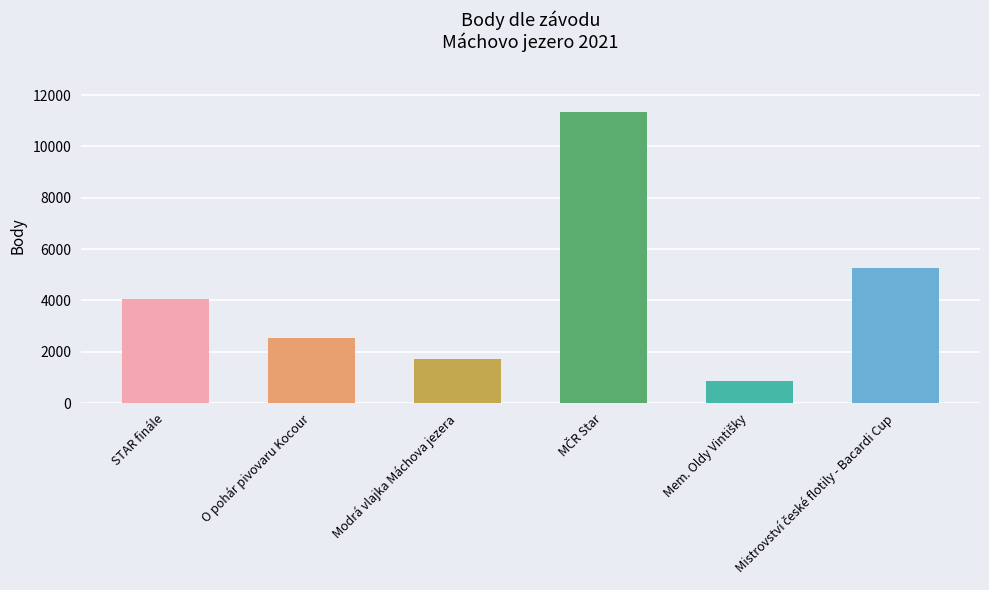

What is the label of the 3rd bar from the left?

Modrá vlajka Máchova jezera